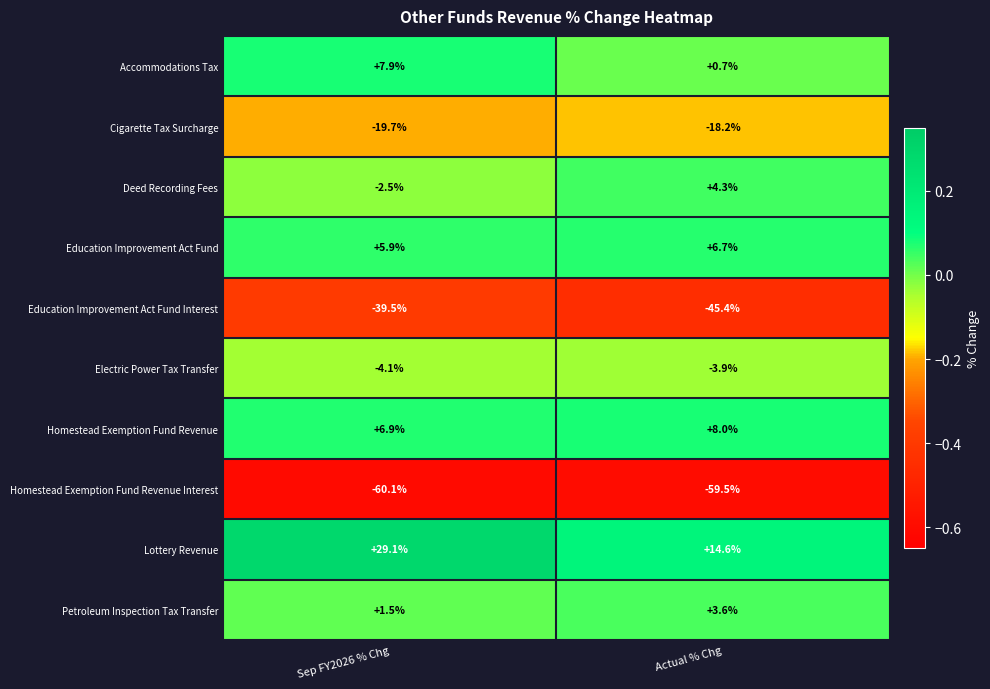

Is it true that Homestead Exemption Fund Revenue equals 12.2 at Sep FY2026 % Chg?

False